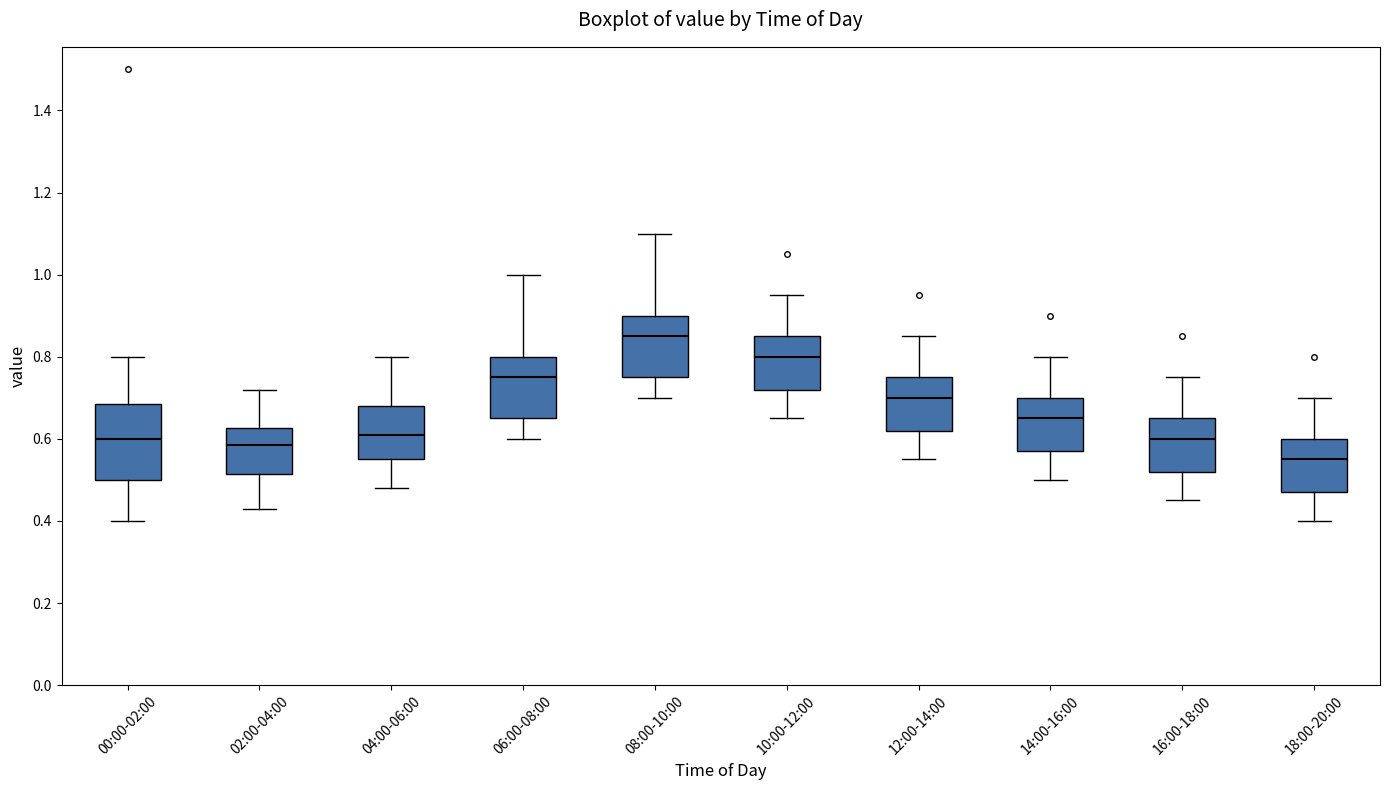

Comparing the boxes themselves (not the whiskers), which one is the tallest?

00:00-02:00